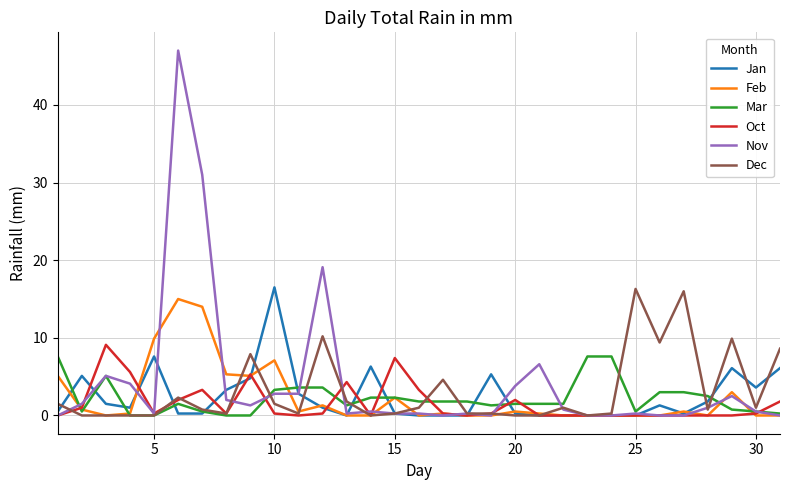

What is the greatest value displayed?

47.0